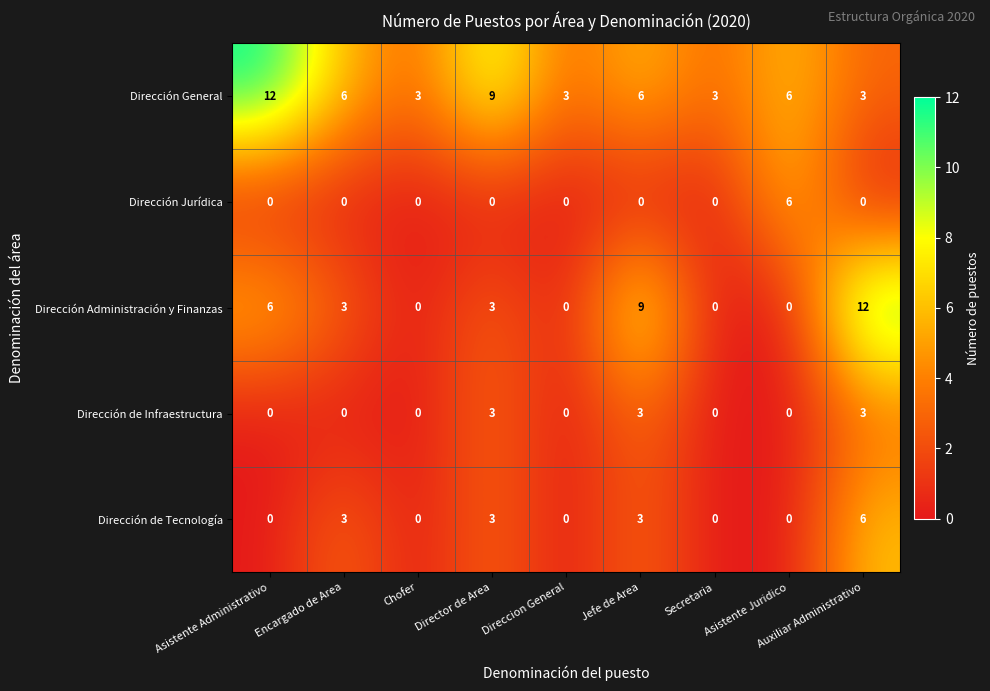

Which category has the highest value in the Dirección de Tecnología series?

Auxiliar Administrativo